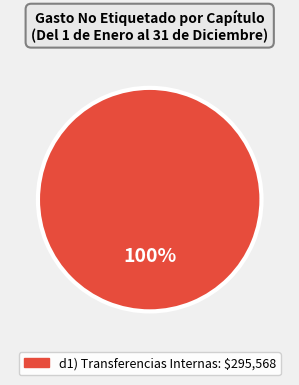

Is there a majority slice in this chart?

Yes